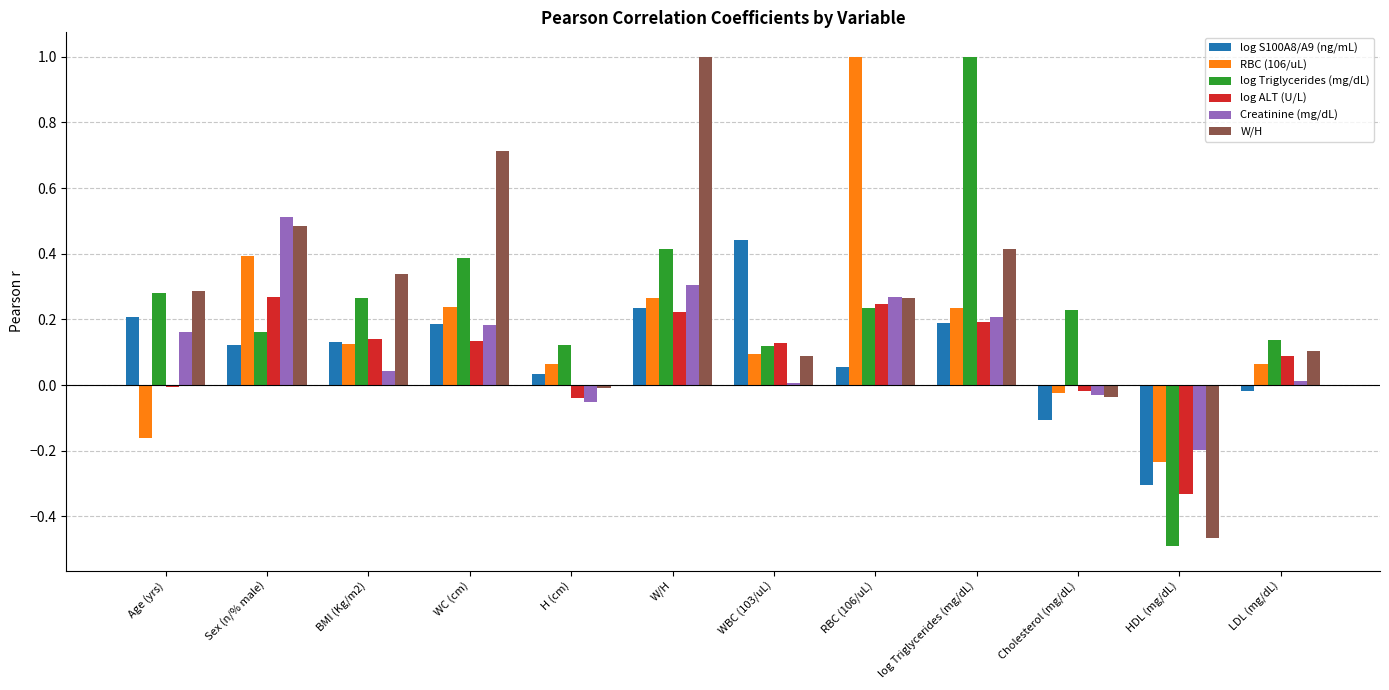

True or false: log Triglycerides (mg/dL) has a value of 0.2 at Cholesterol (mg/dL).

True